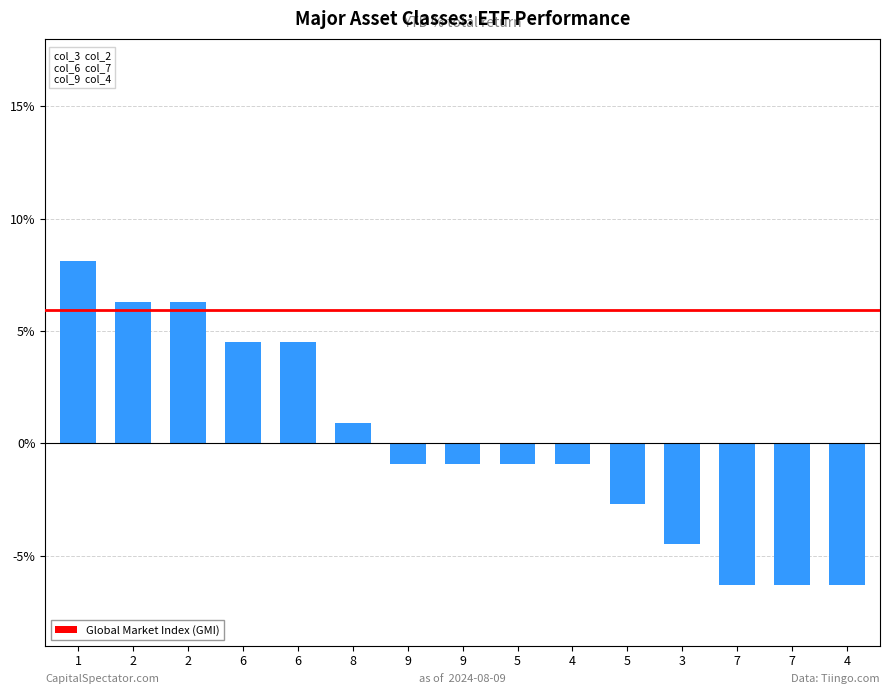

Reading left to right, transcribe all the data shown in this chart.

8.1	6.3	6.3	4.5	4.5	0.9	-0.9	-0.9	-0.9	-0.9	-2.7	-4.5	-6.3	-6.3	-6.3